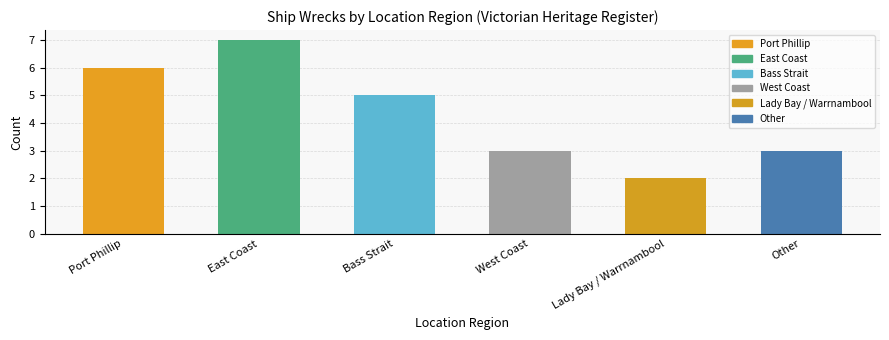

Count the number of values greater than 5.

2